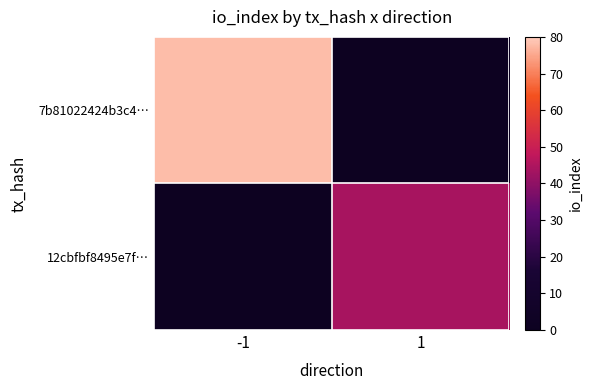

Rank the series by their average value, from highest to lowest.

7b81022424b3c4…, 12cbfbf8495e7f…